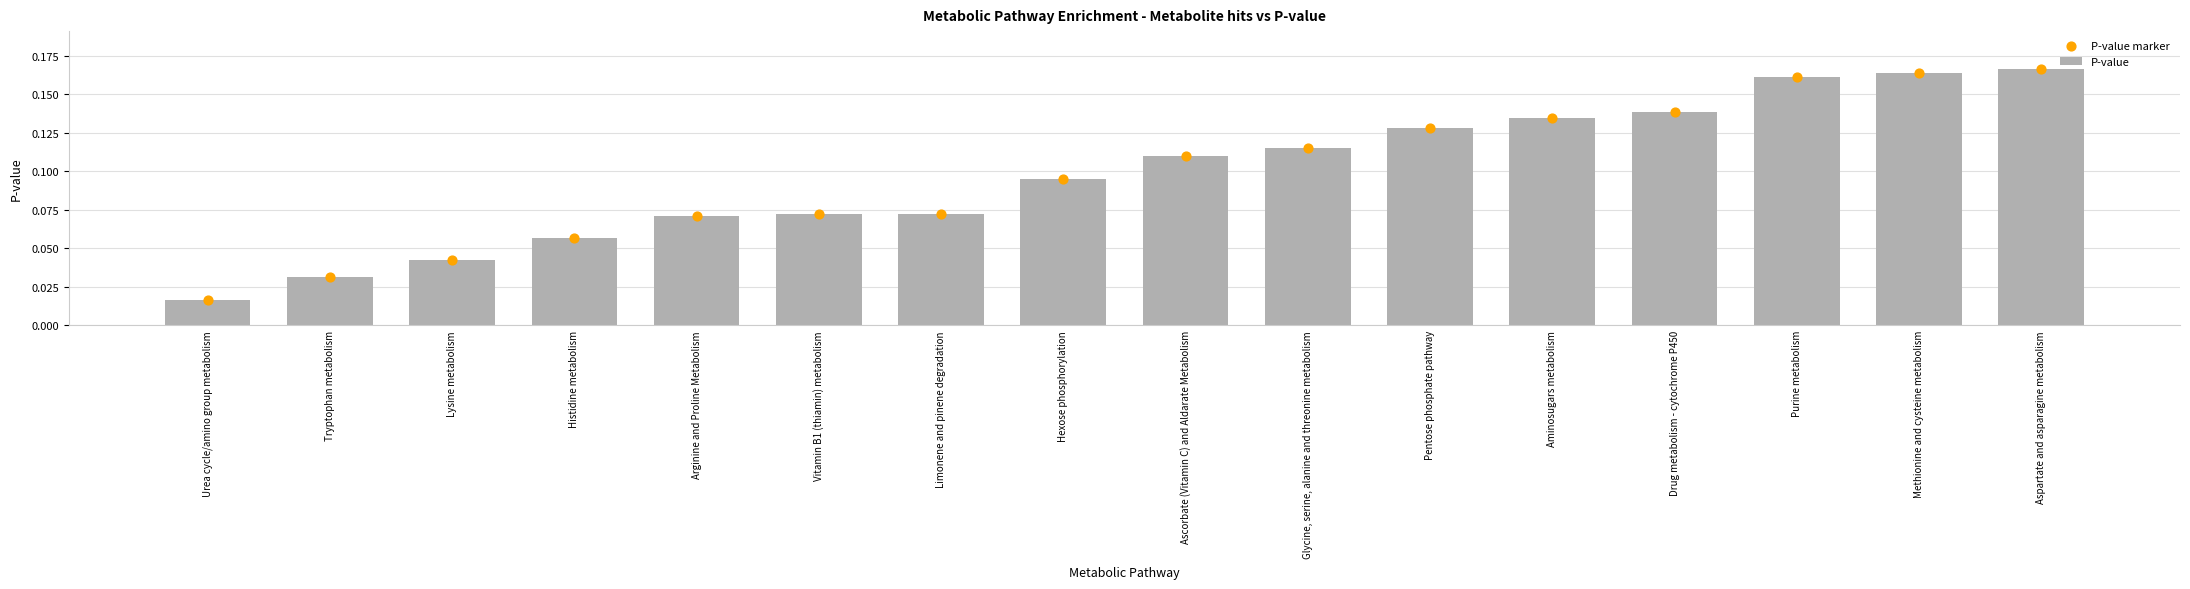

Which series has the widest spread of Y values?

P-value